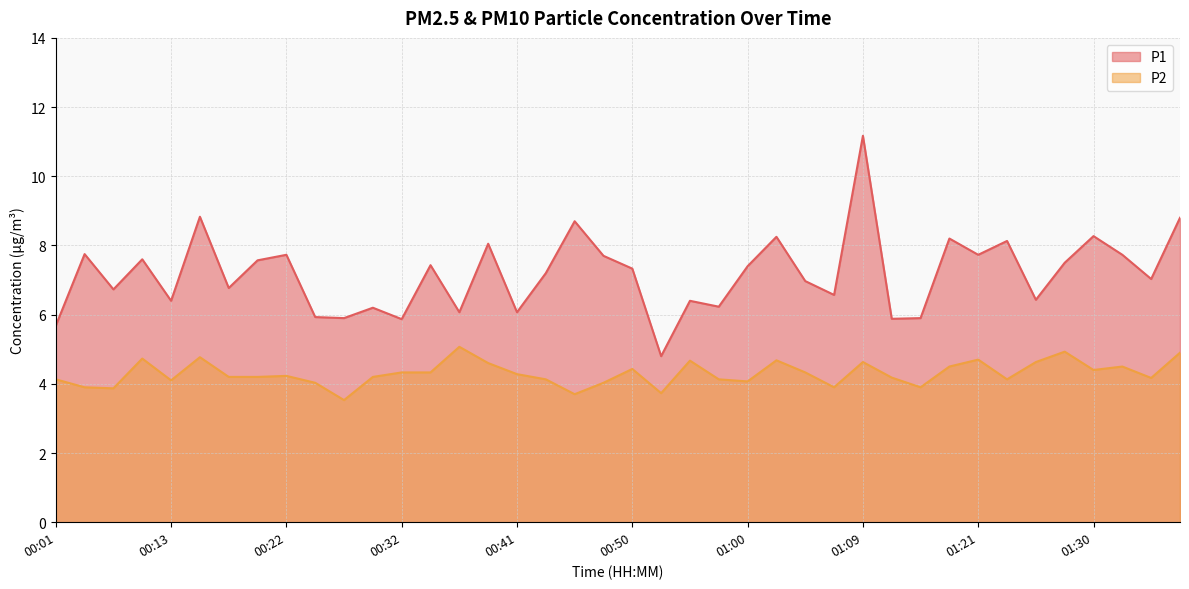

True or false: P2 has a value of 2.2 at 01:23.

False